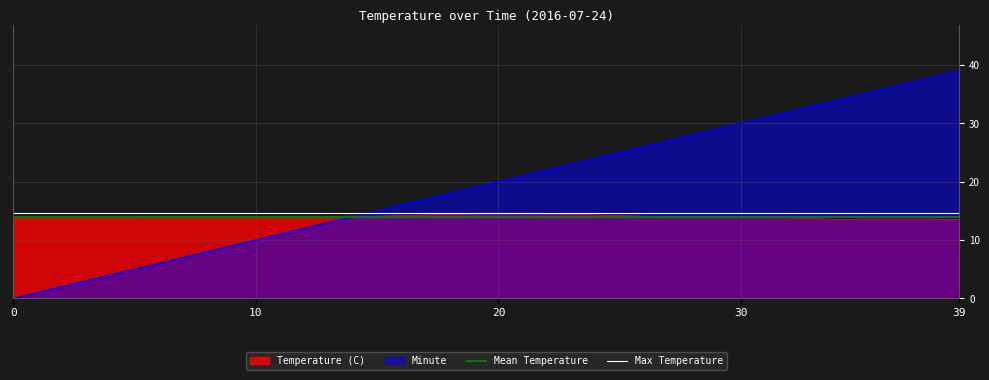

The value of Minute at 20 is 20.0. True or false?

True